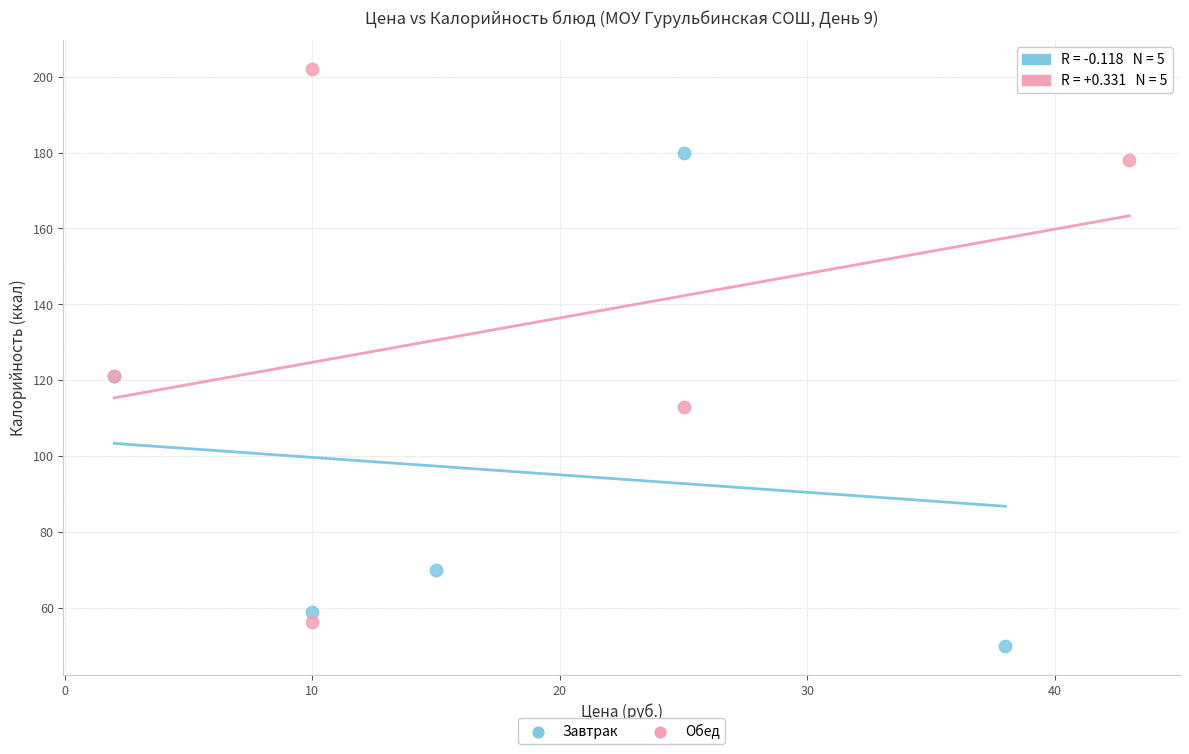

Which series reaches the maximum Y coordinate?

Обед